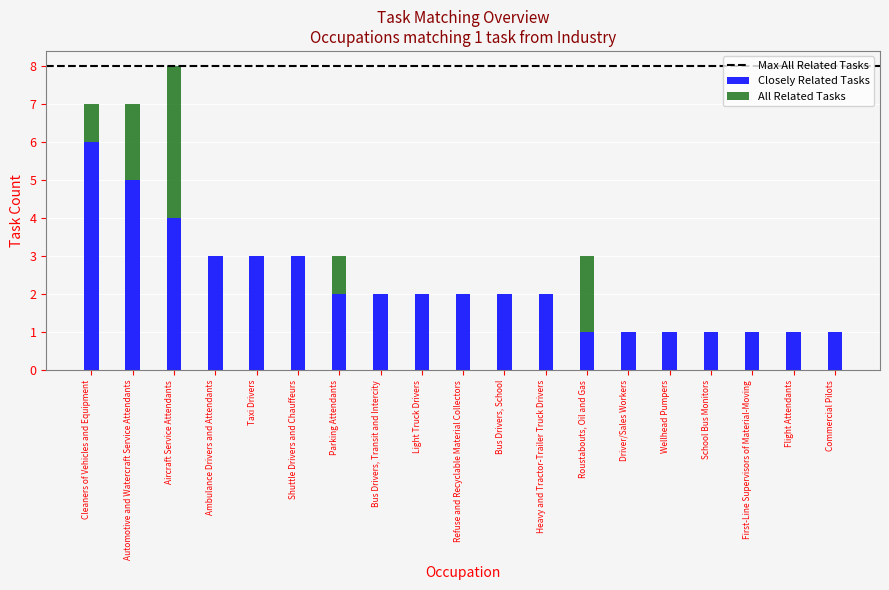

What is the highest value of the Closely Related Tasks series?

6